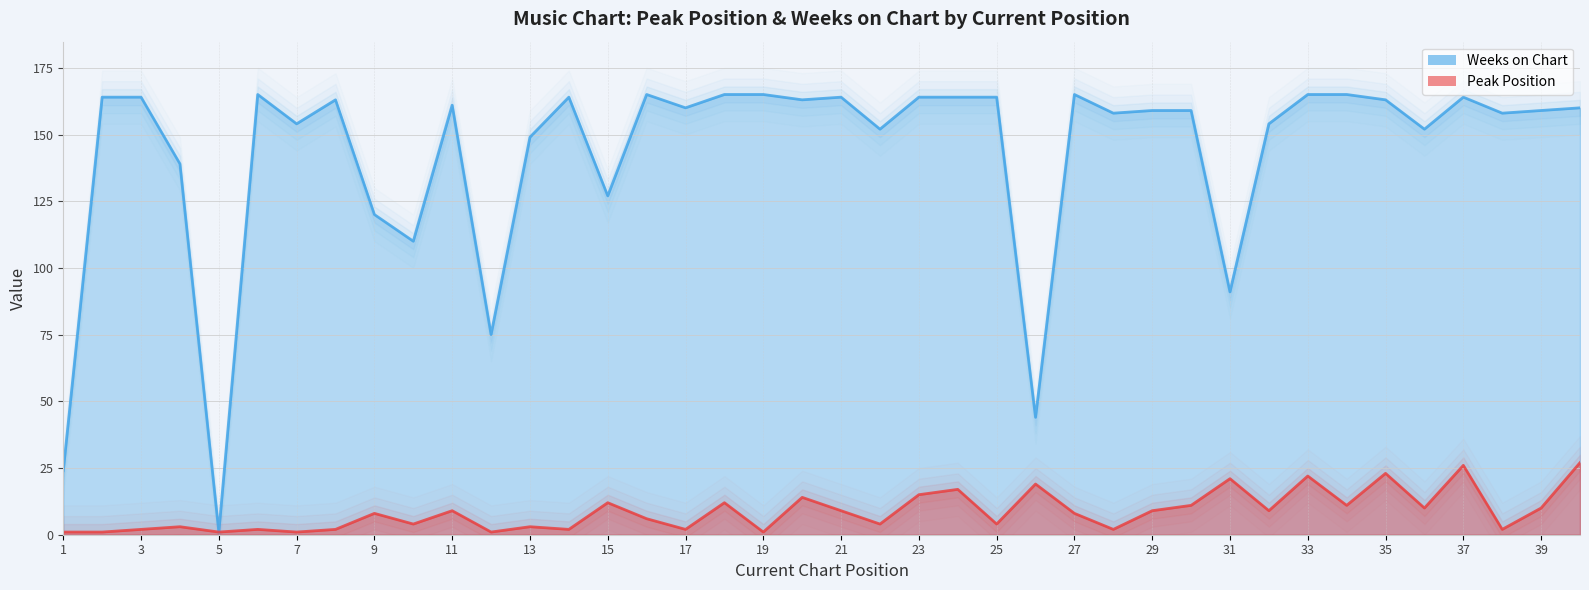

Rank the series at 2 from lowest to highest value.

Peak Position, Weeks on Chart